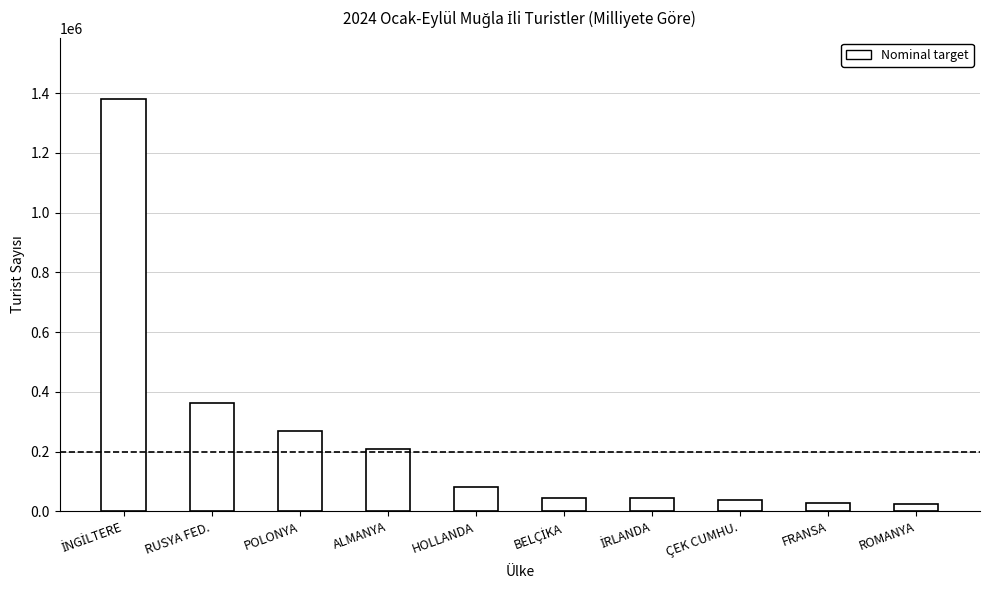

What is the average value?

248234